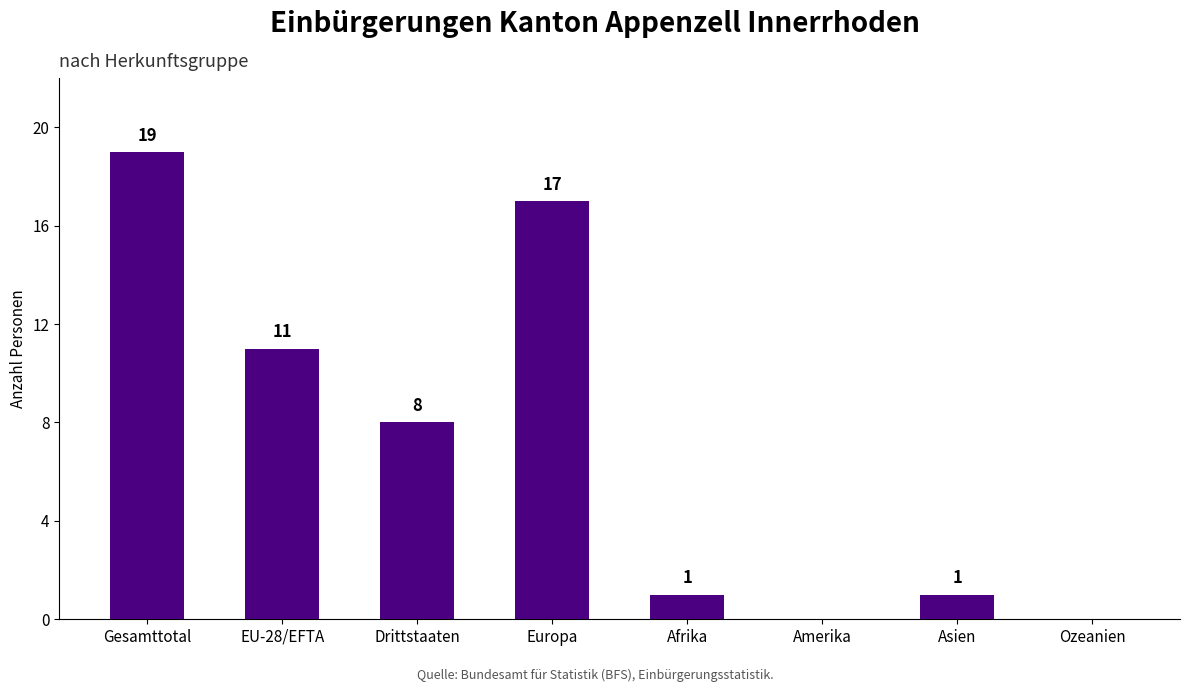

What is the maximum value shown in the chart?

19